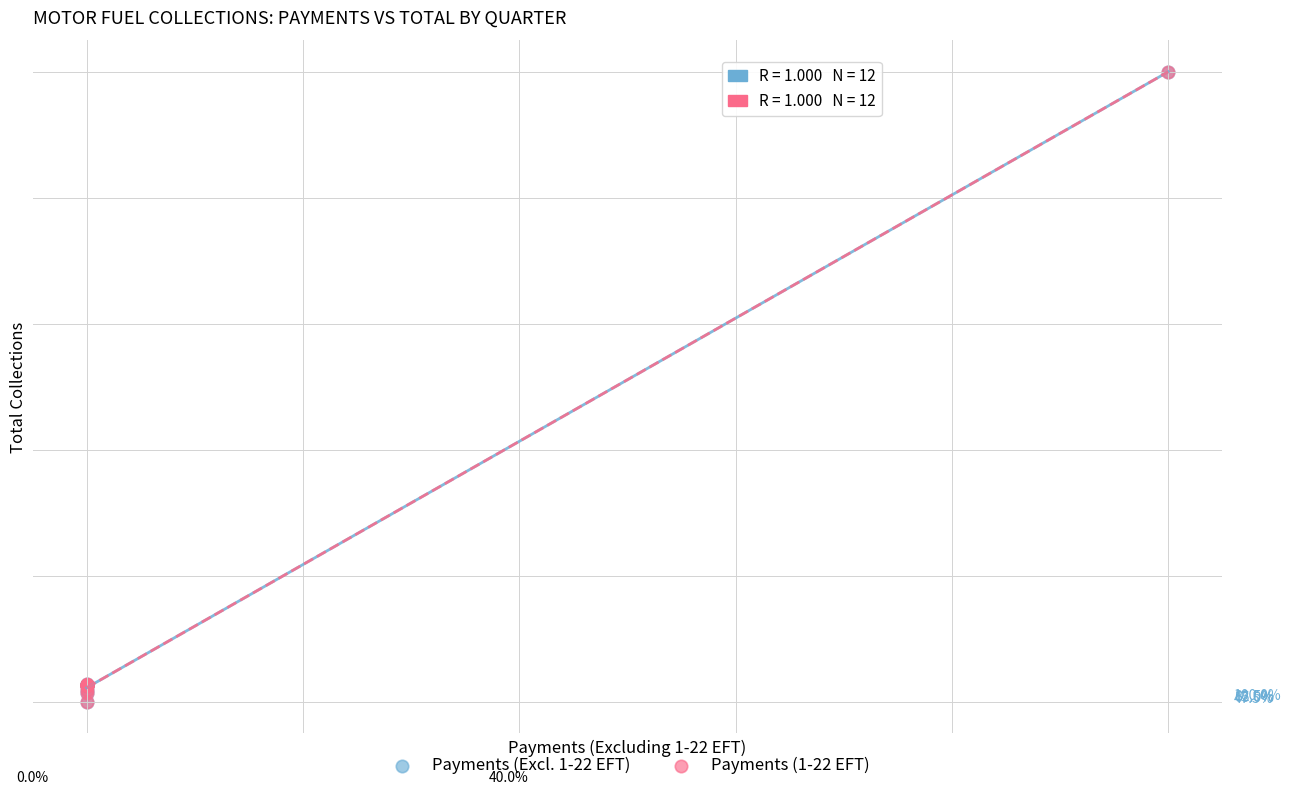

What are all the series names shown in the legend?

Payments (Excl. 1-22 EFT), Payments (1-22 EFT)